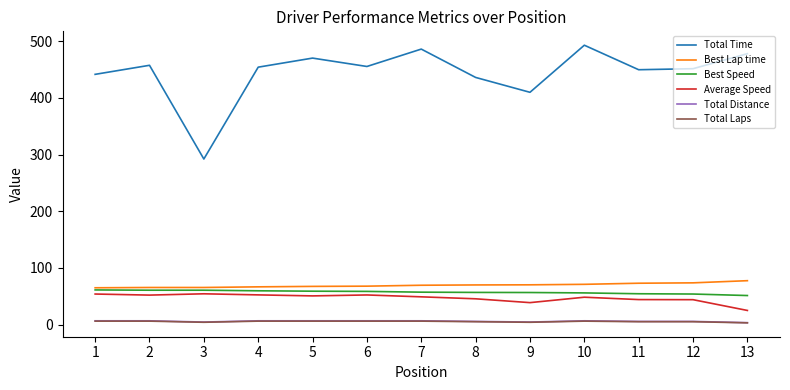

What is the highest value of the Total Distance series?

6.6